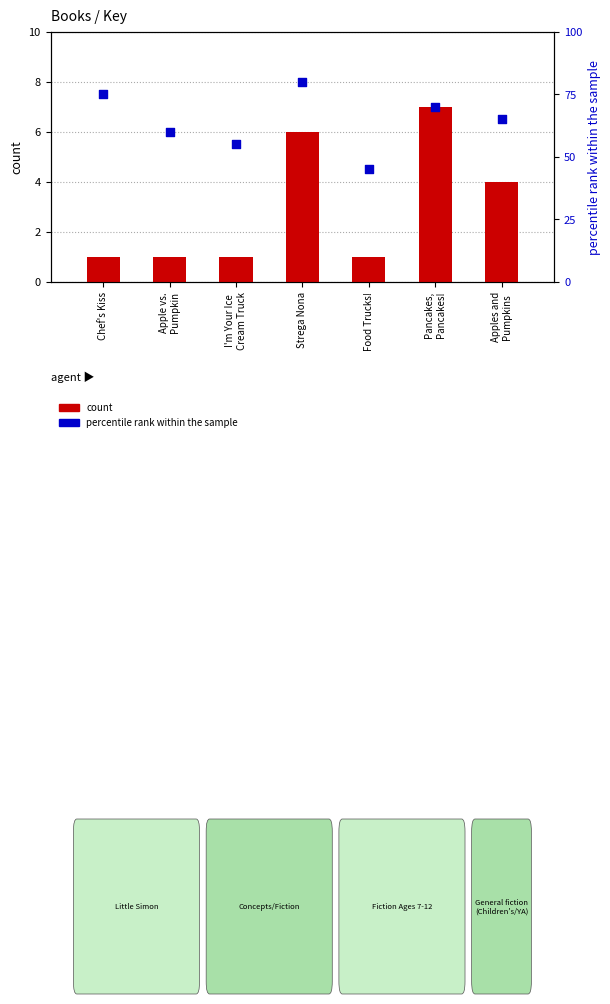

Which series has the largest total across all categories?

percentile rank within the sample